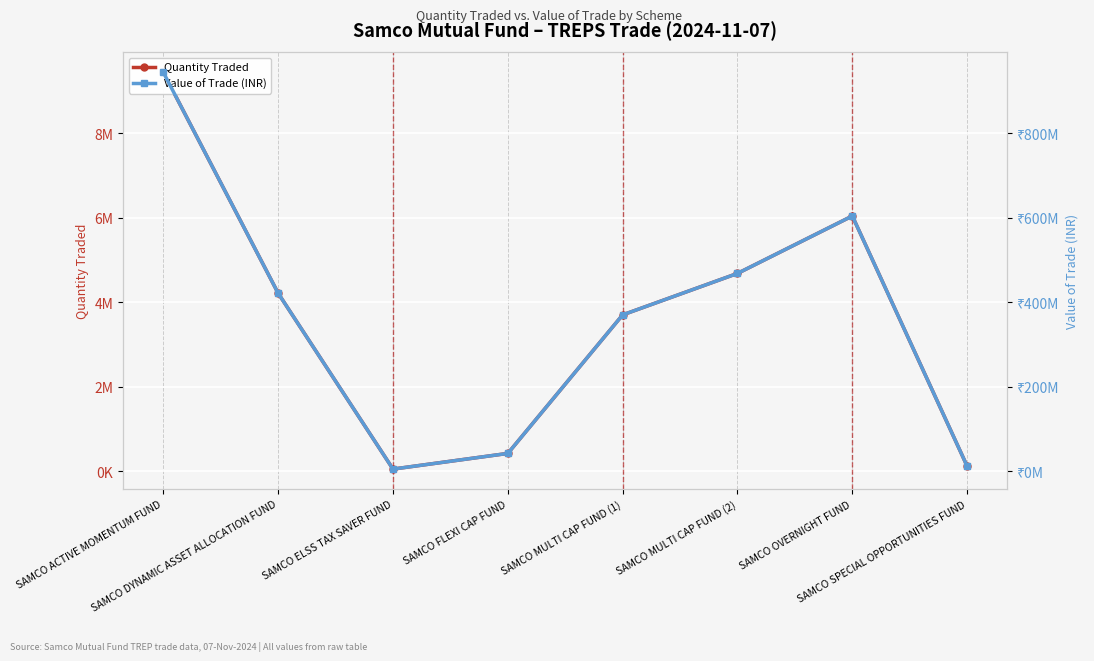

How many data points does each series have?

8